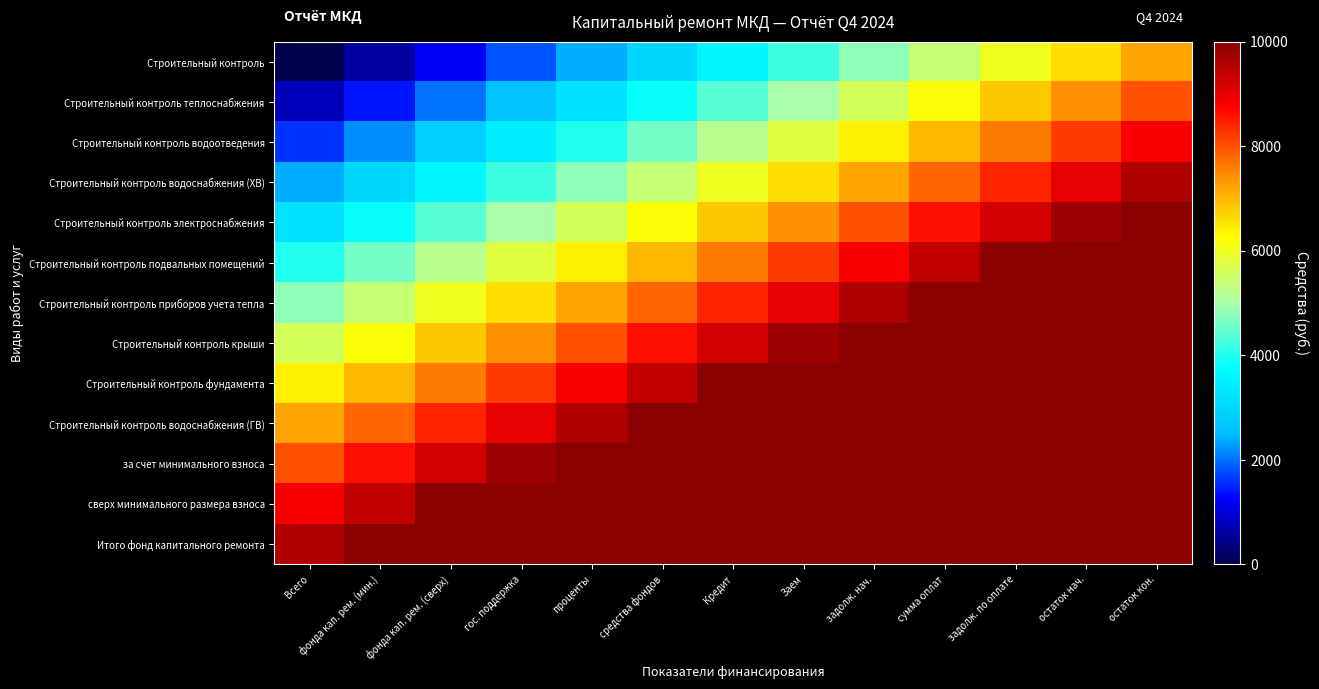

Which series has the largest total across all categories?

Итого фонд капитального ремонта